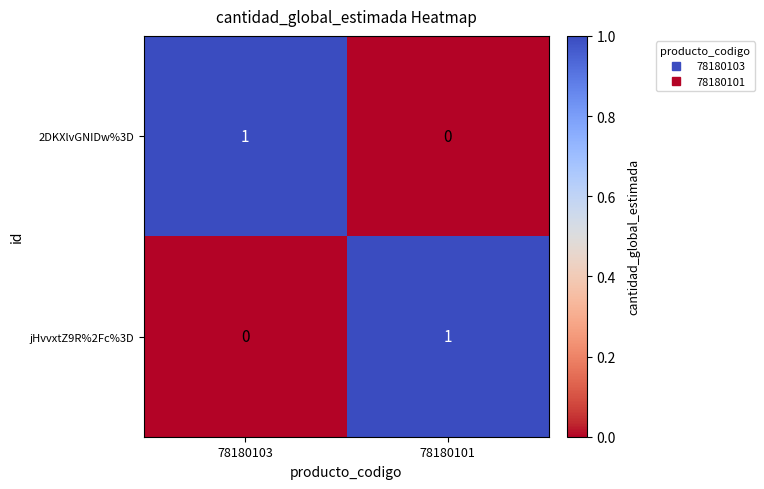

What is the total value across all series at 78180101?

1